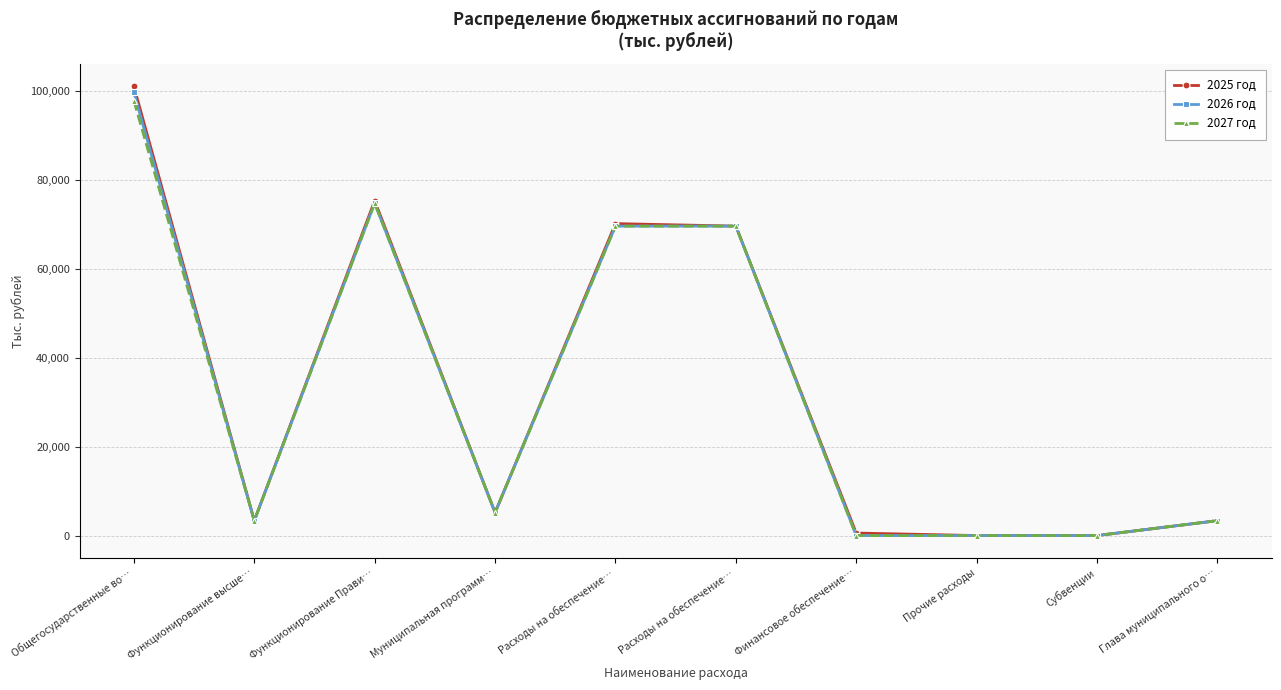

Rank the series by their average value, from lowest to highest.

2027 год, 2026 год, 2025 год